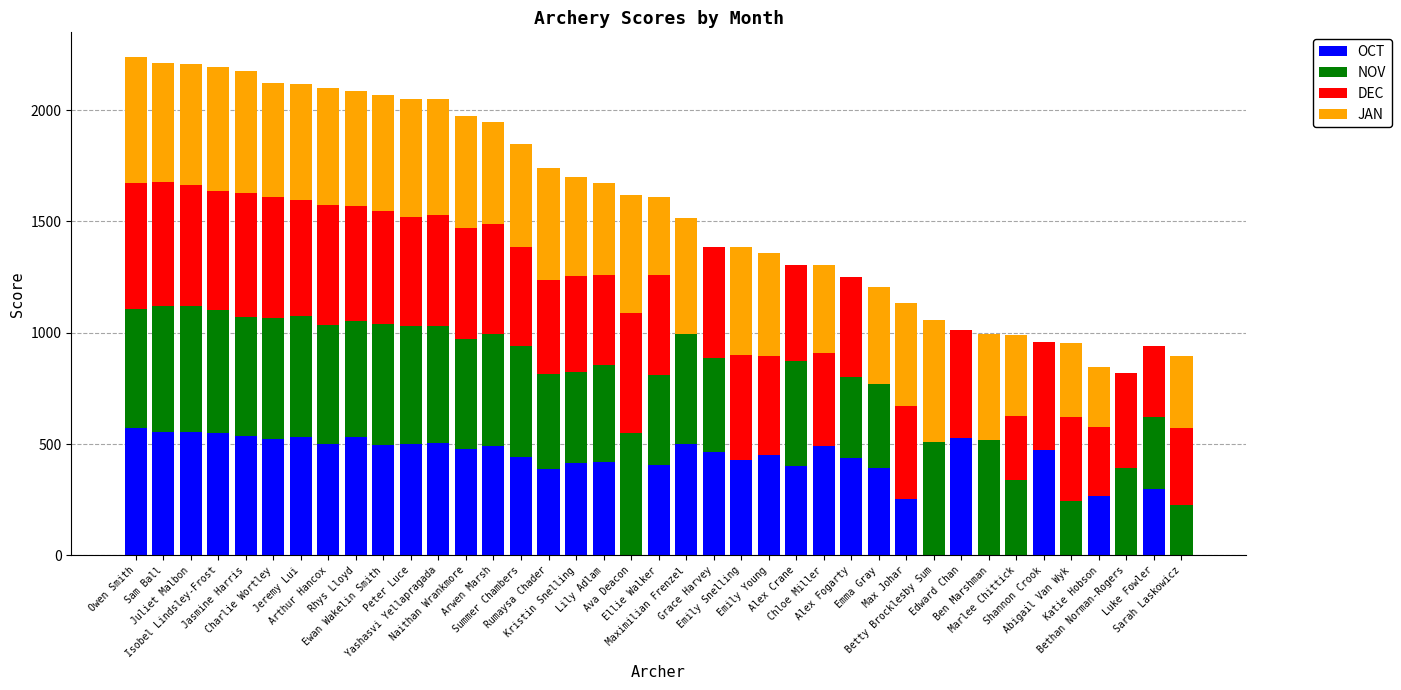

Count the number of categories in the chart.

39